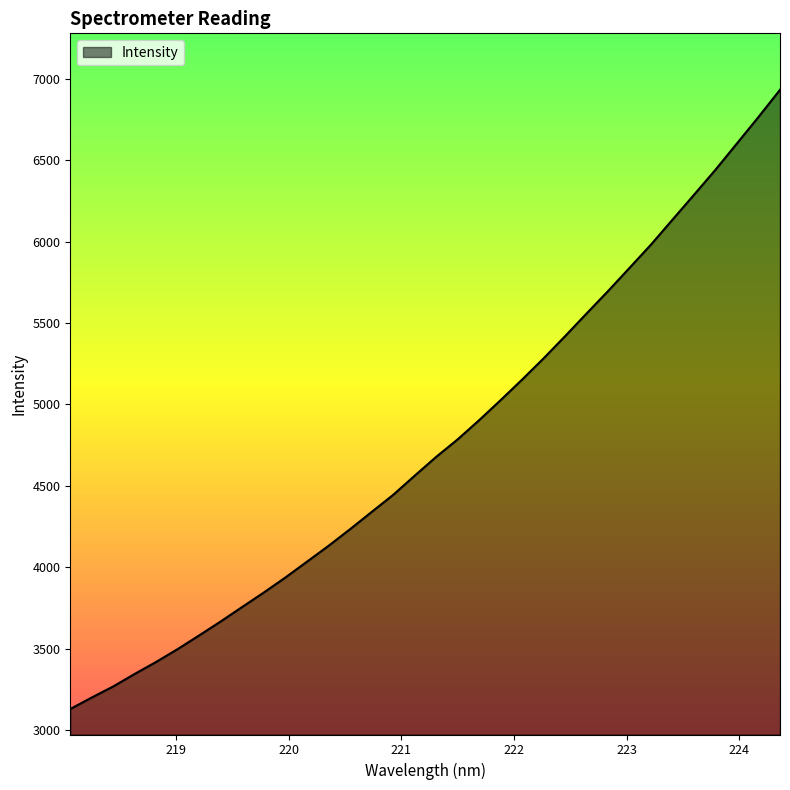

What is the difference between the maximum and minimum values?

3800.9